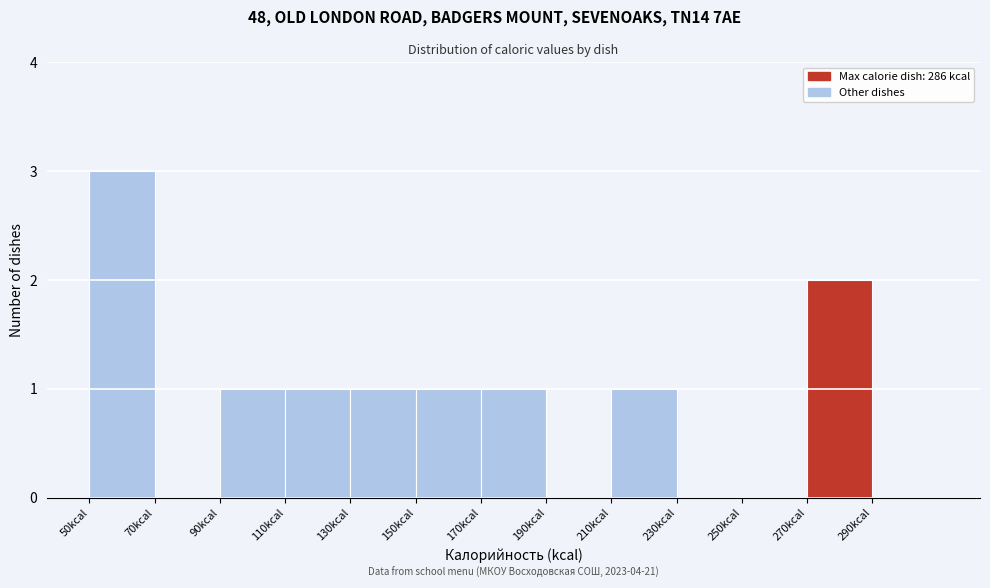

Which range on the x-axis has the tallest bar?

50 to 70